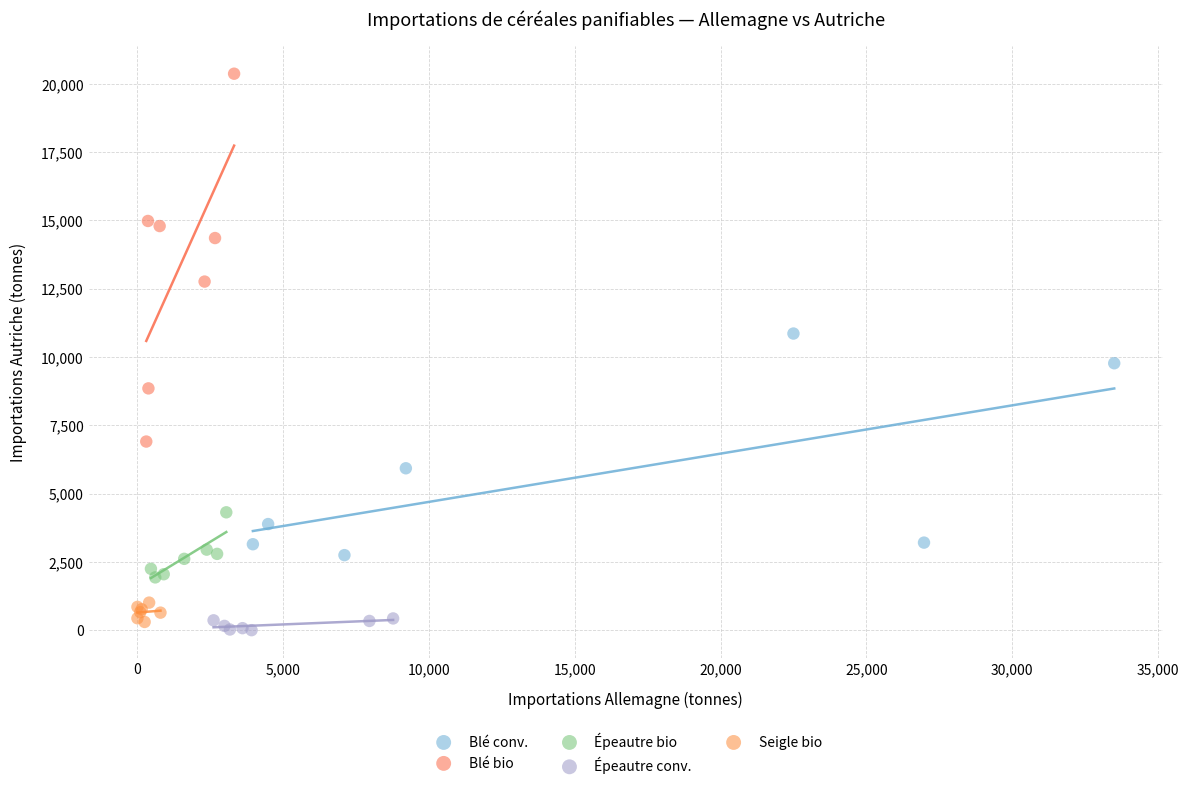

Which series has the largest Y range (max minus min)?

Blé bio